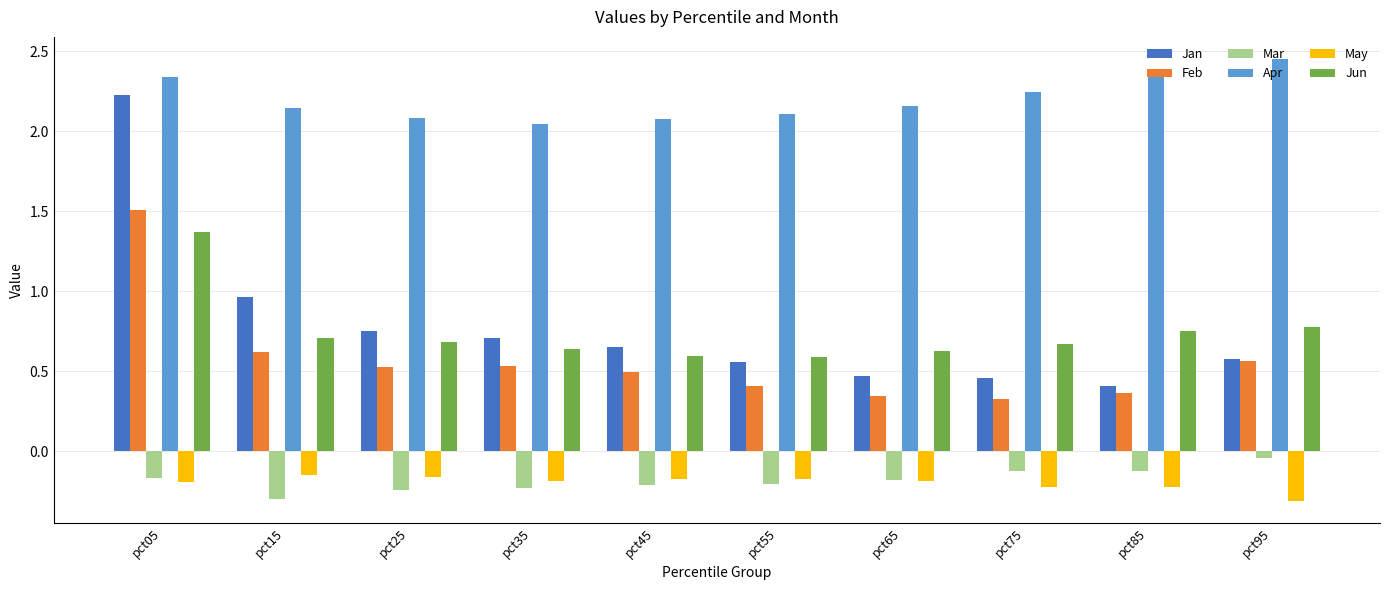

The Feb series shows 0.3 at pct65. True or false?

True